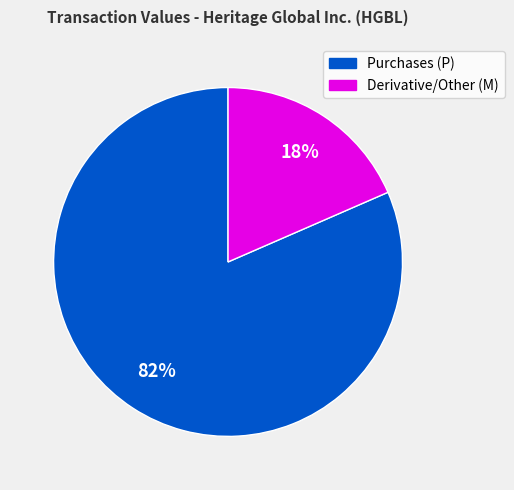

To the nearest percent, what is the average slice percentage?

50%